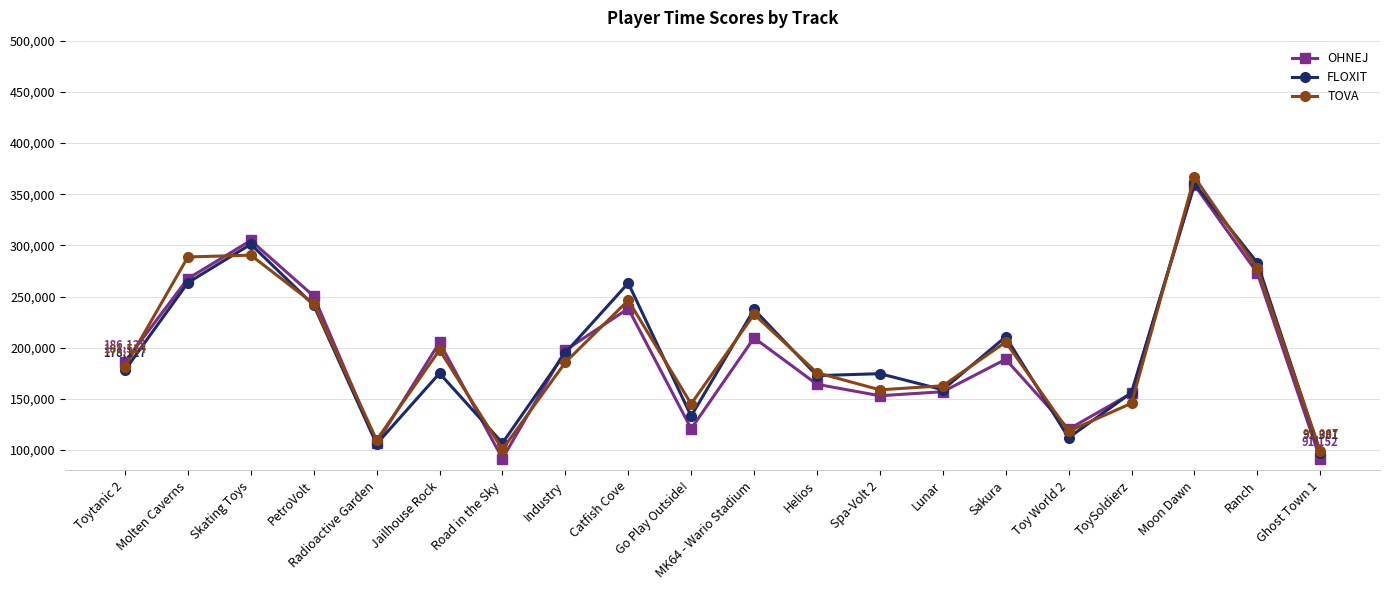

Where does the OHNEJ series first go above 188658?

Molten Caverns